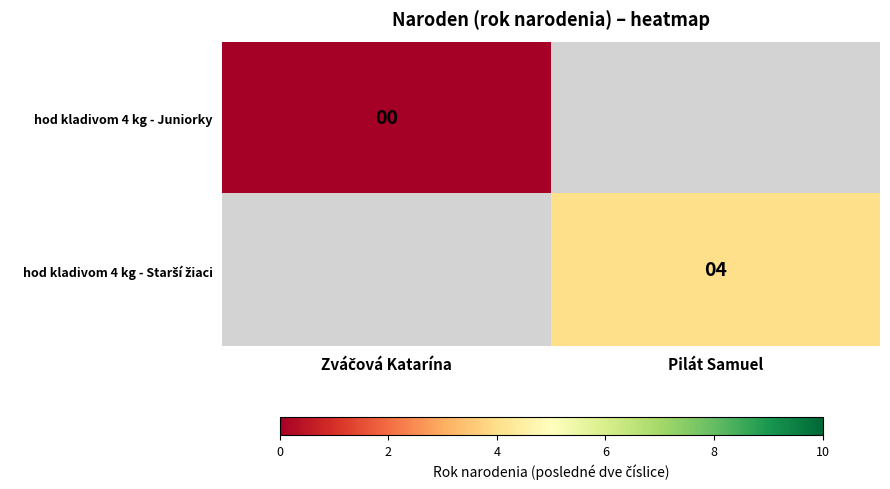

List the labels in order of hod kladivom 4 kg - Starší žiaci value, largest first.

Zváčová Katarína, Pilát Samuel